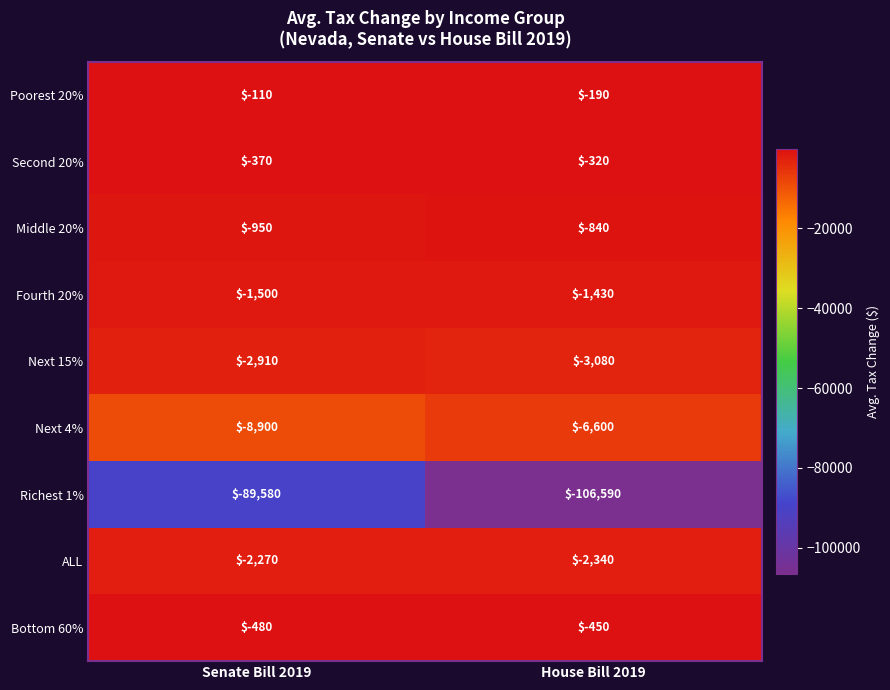

What is the difference between the maximum and minimum values in the Bottom 60% series?

30